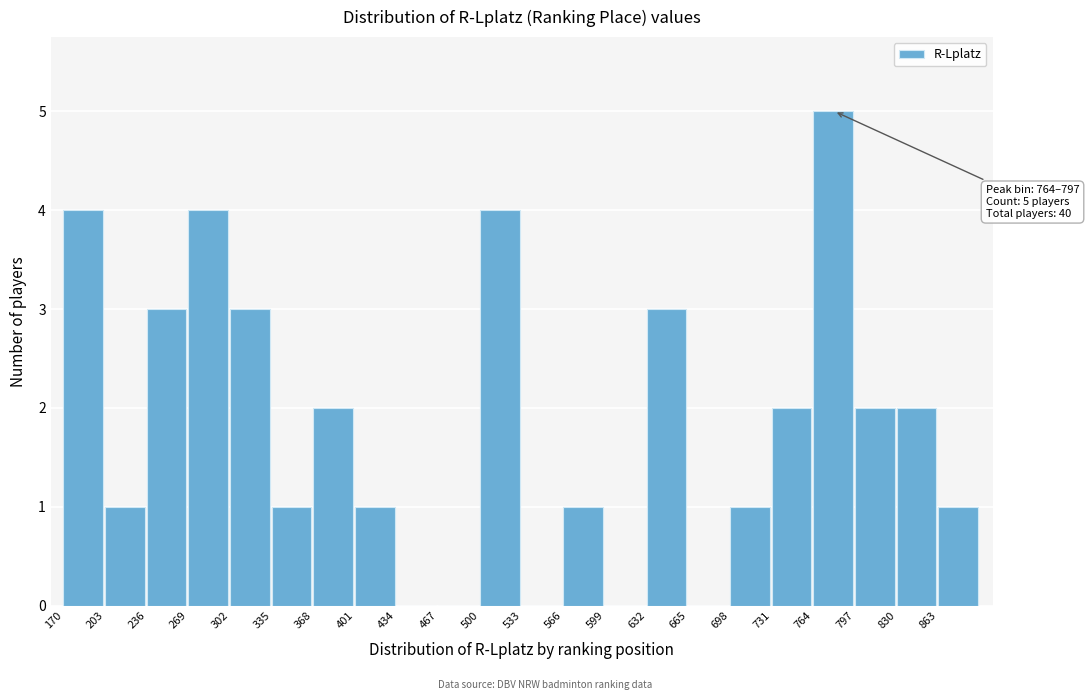

Which range on the x-axis has the tallest bar?

764 to 797